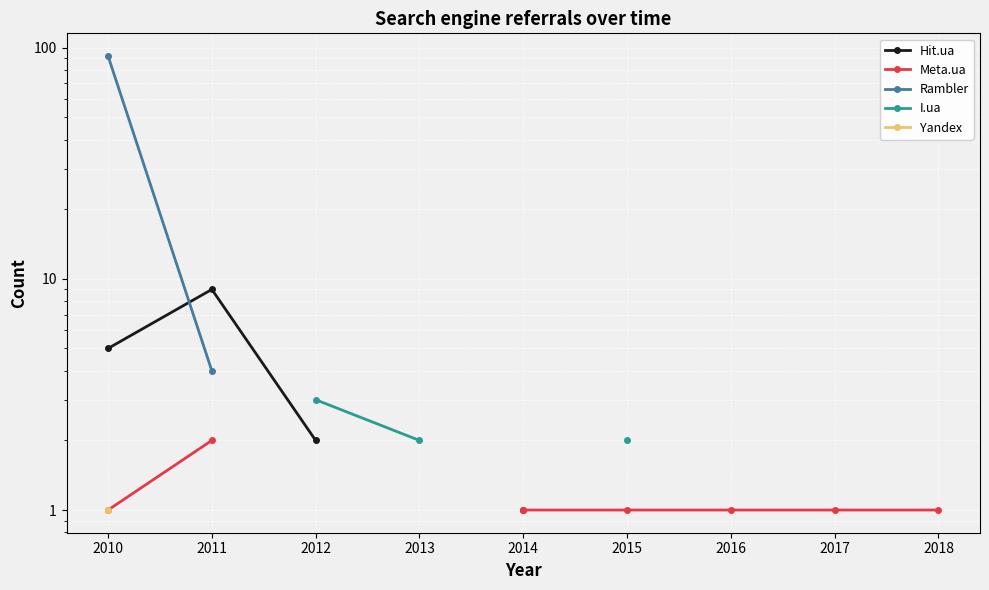

What are all the series names shown in the legend?

Hit.ua, Meta.ua, Rambler, I.ua, Yandex